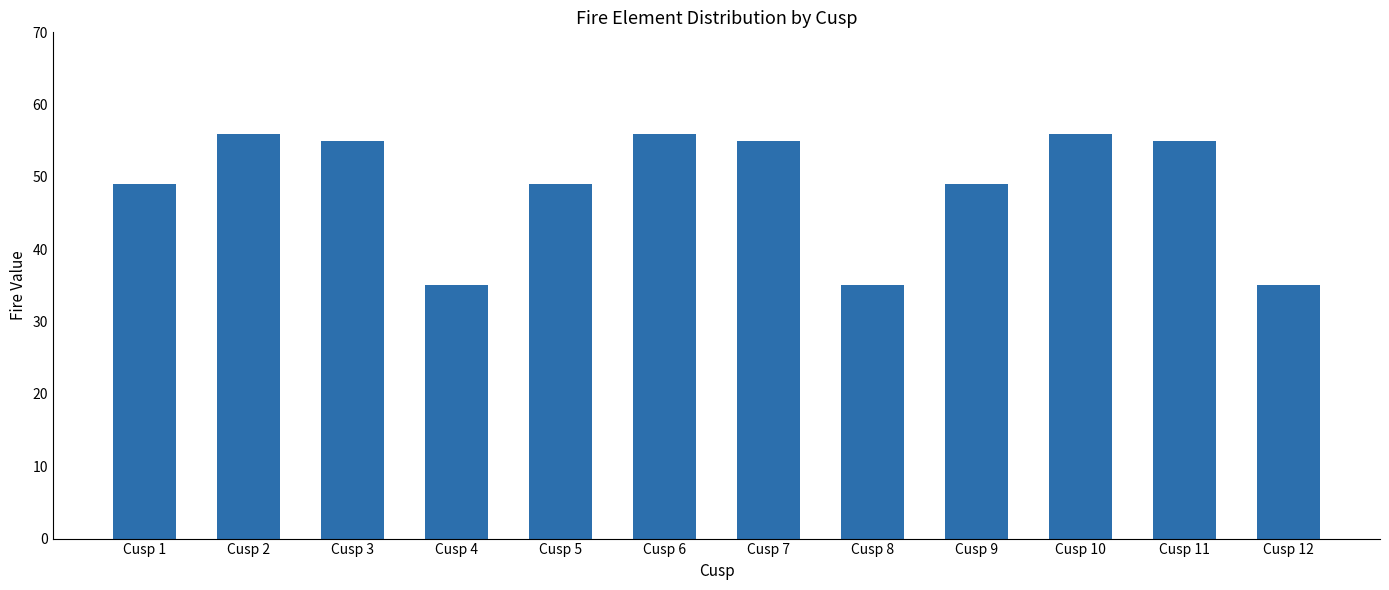

What is the ratio of the value at Cusp 10 to the value at Cusp 6?

1.0